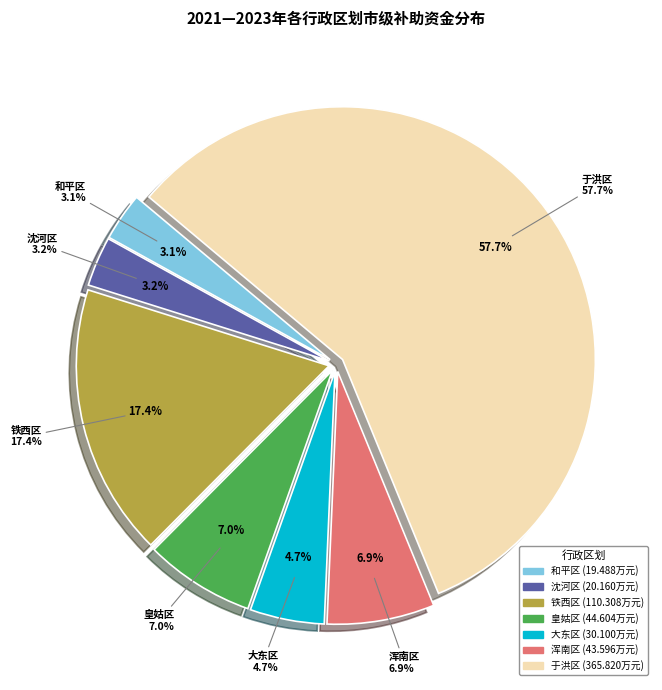

What percentage is the 于洪区 slice, to the nearest percent?

58%